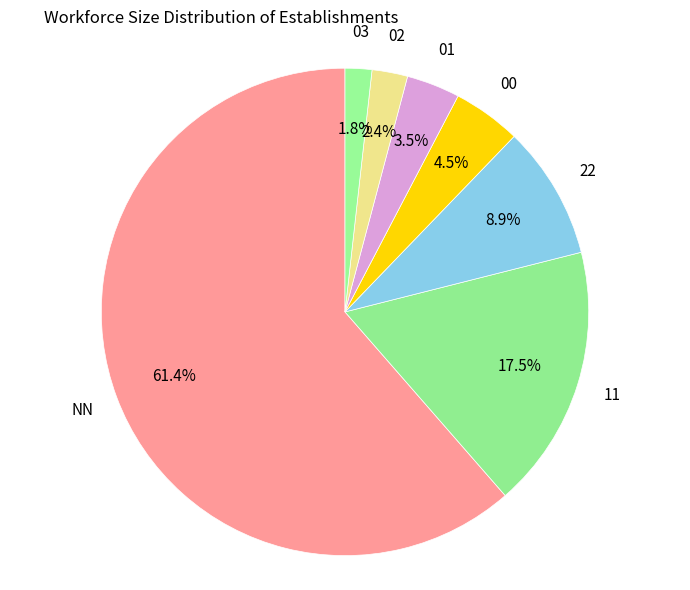

To the nearest percent, what is the average slice percentage?

14%